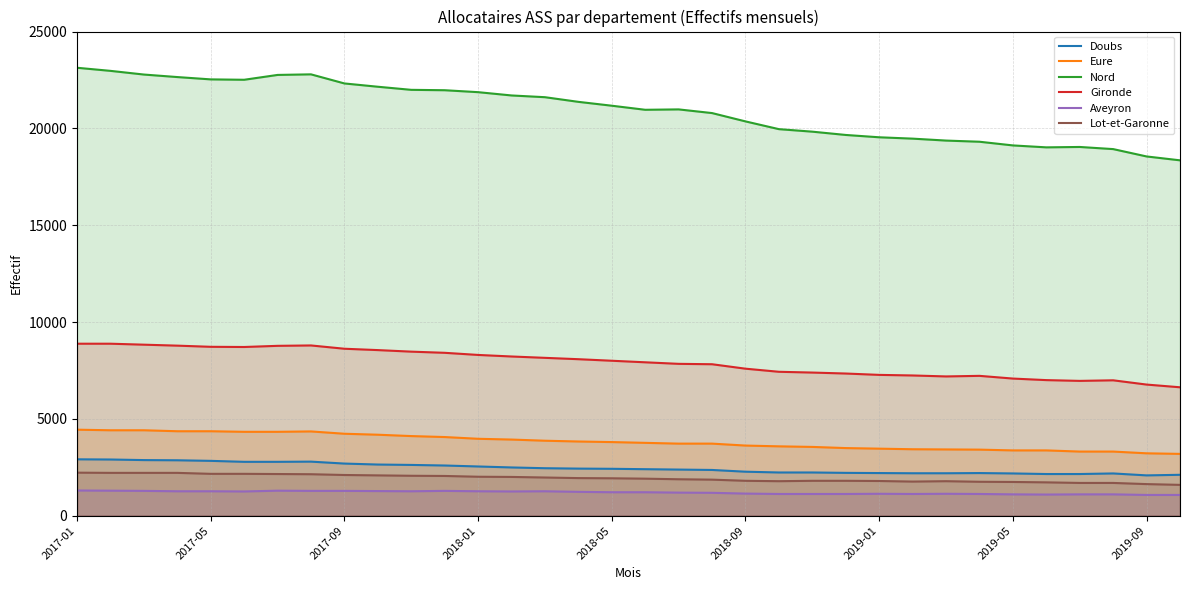

What is the difference between the maximum and second lowest values in the Gironde series?

2110